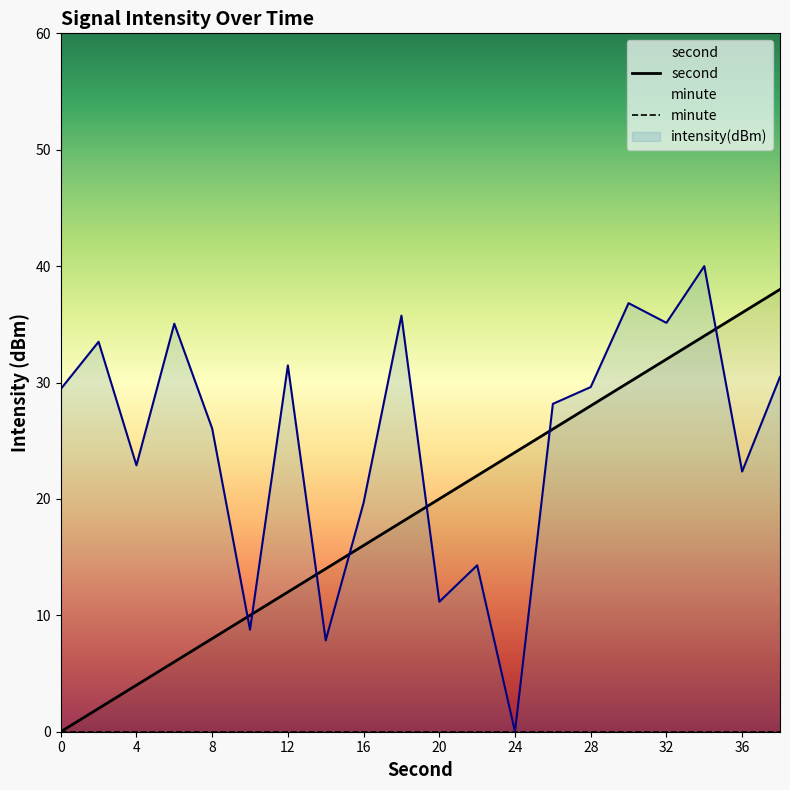

Read the intensity value at 0.

29.4